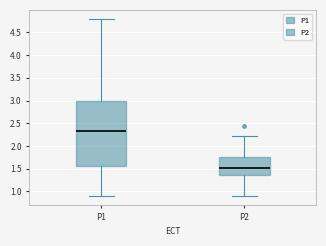

Where does the upper whisker of the box for P2 end on the y-axis? The values are not printed on the chart, so give them approximately, as read against the axis.

2.20